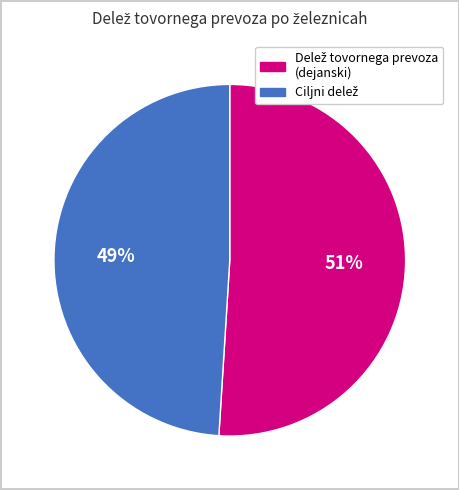

Does any single category account for the majority?

Yes